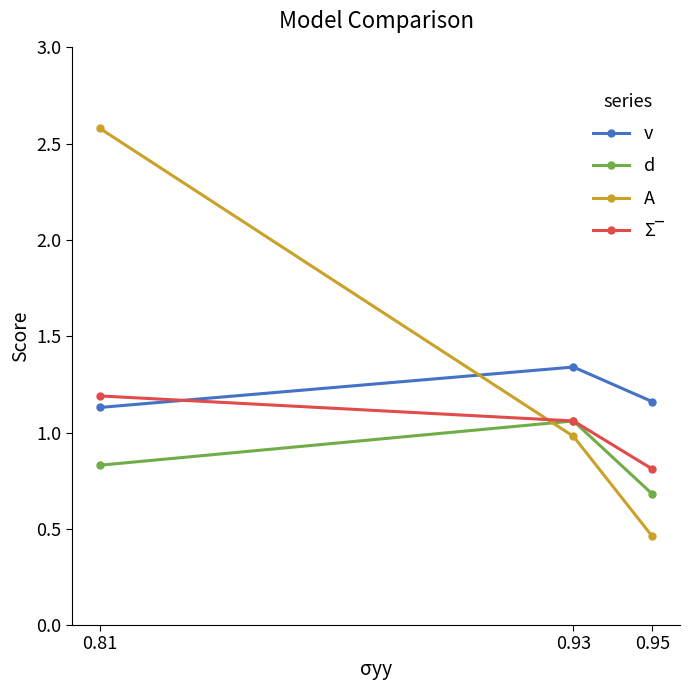

Rank the categories by A value from highest to lowest.

0.81, 0.93, 0.95